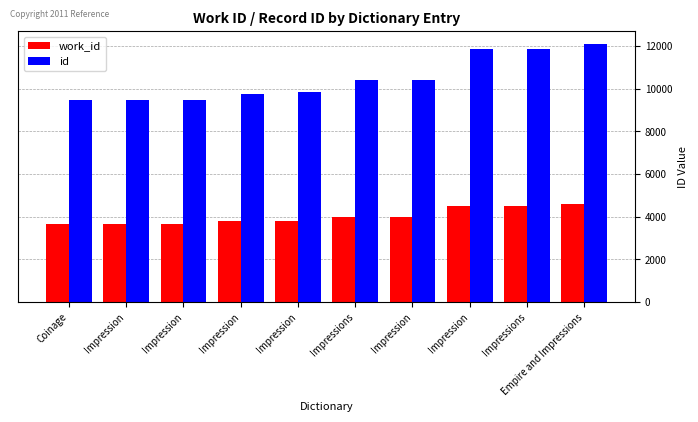

Count the number of data series in this chart.

2